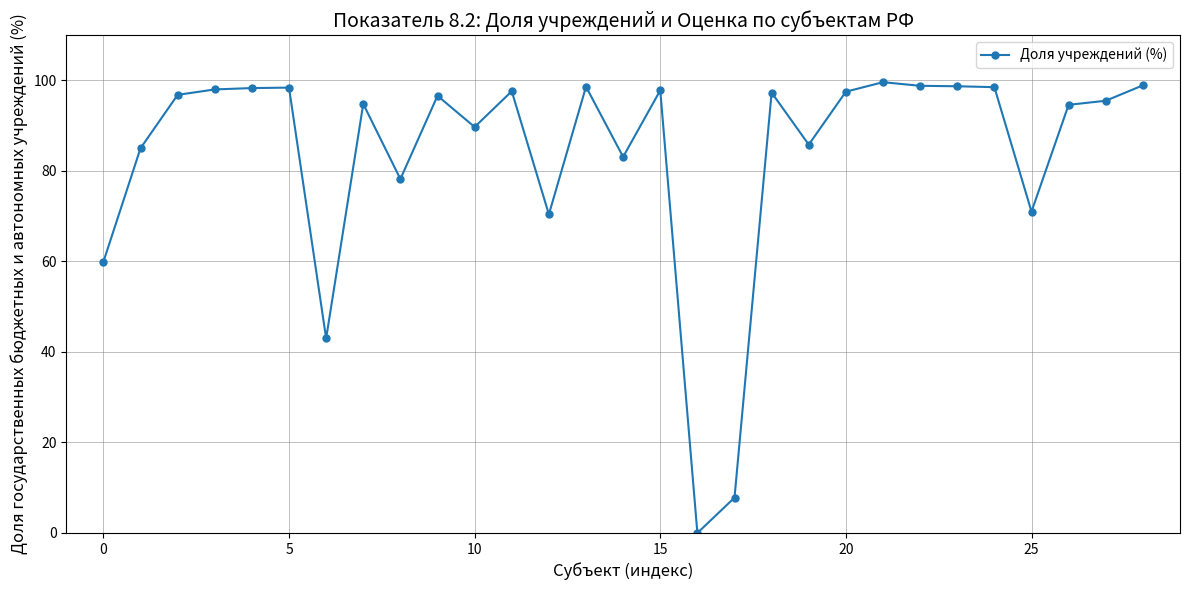

True or false: there are more than 2 points higher than both neighbors.

True